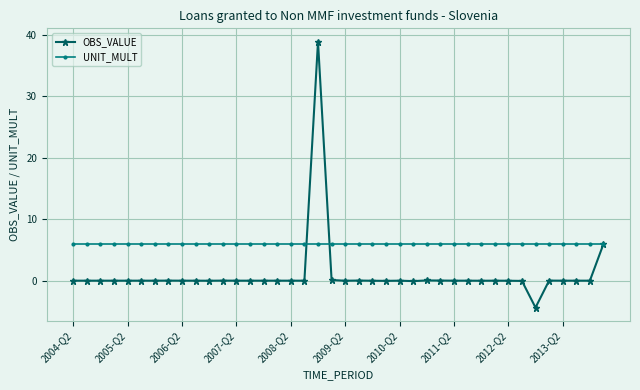

True or false: OBS_VALUE has more than 0 points higher than both neighbors.

True